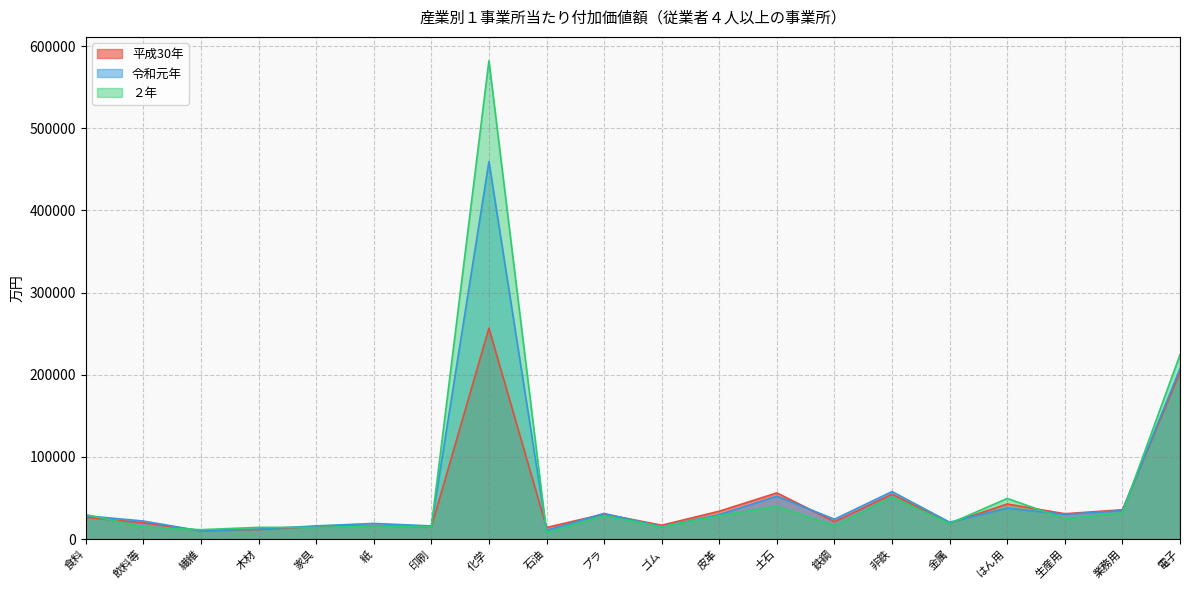

At which label does ２年 first exceed 24836?

食料